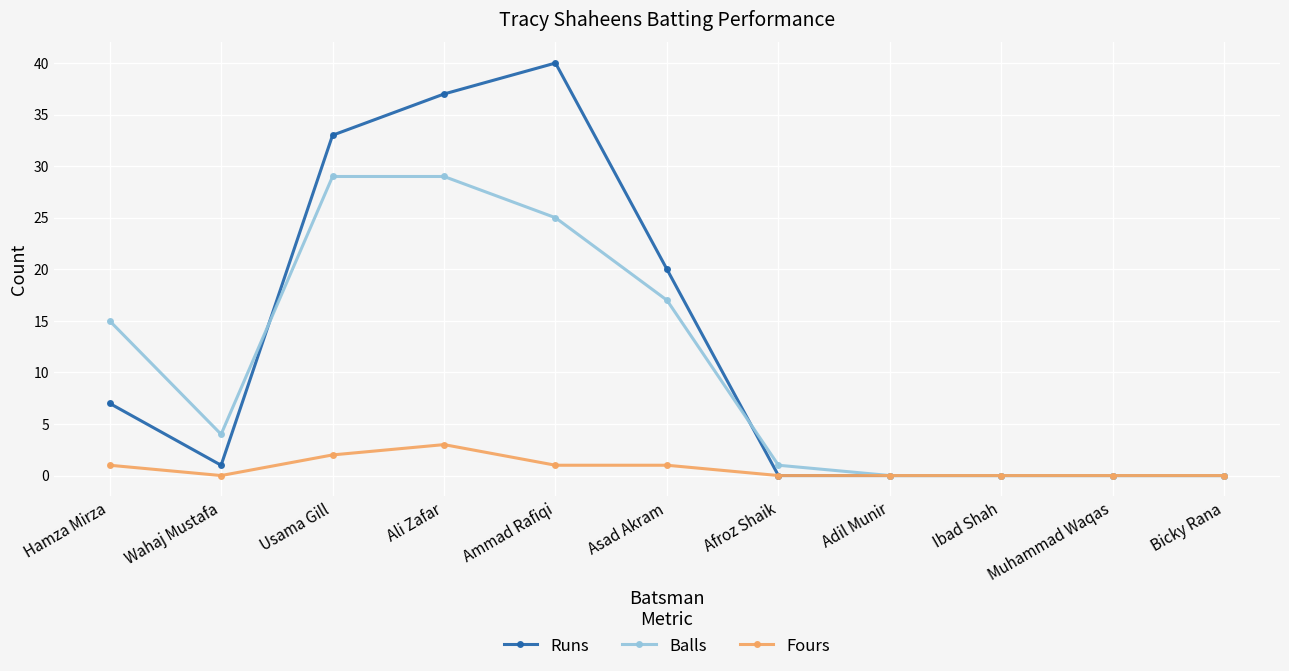

List the series in order of their peak value, lowest first.

Fours, Balls, Runs